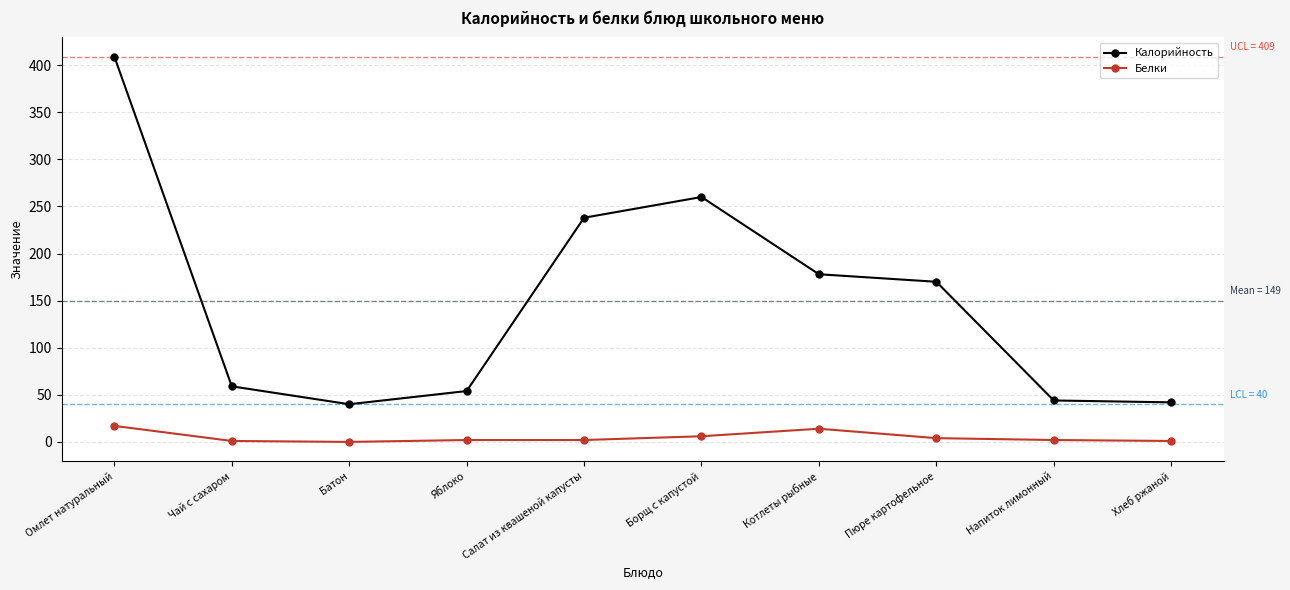

Which series has the largest total across all categories?

Калорийность